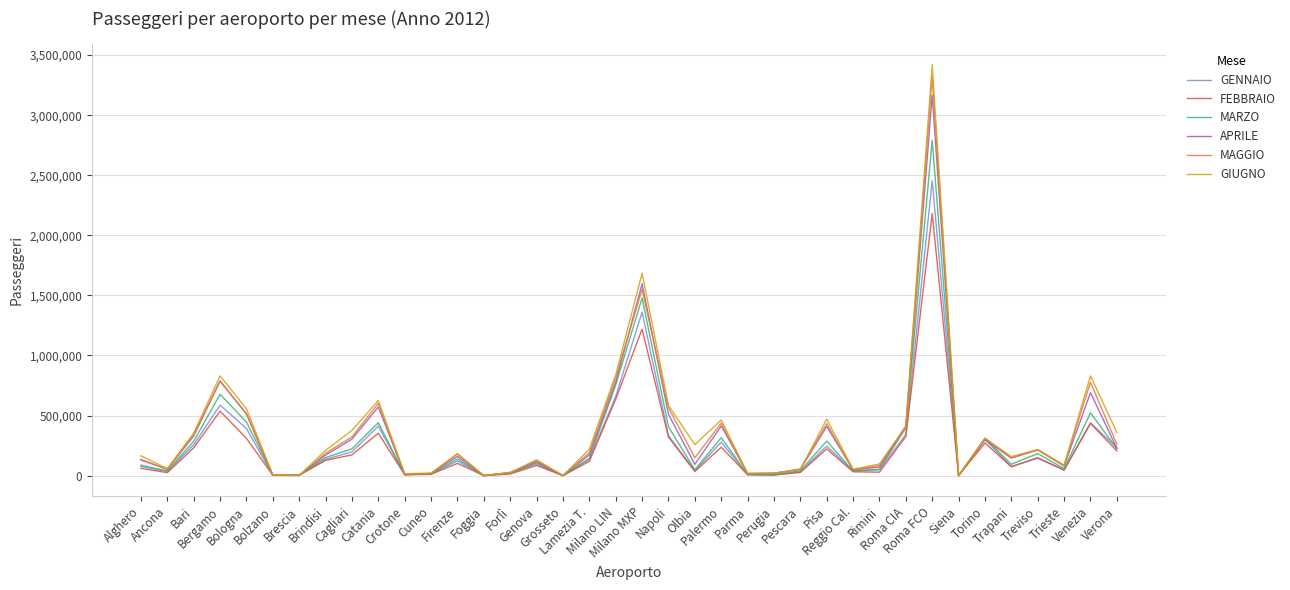

The value of GENNAIO at Foggia is 272. True or false?

True